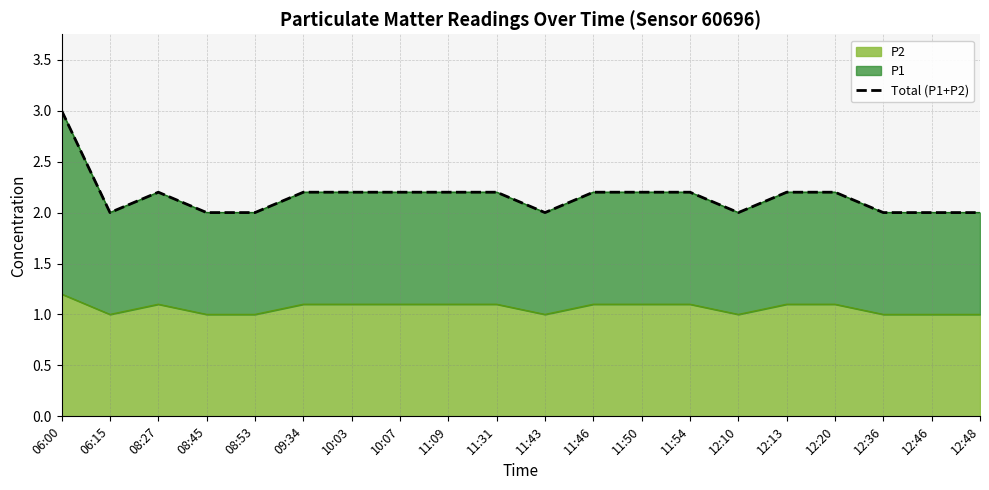

What is the average value?

2.2